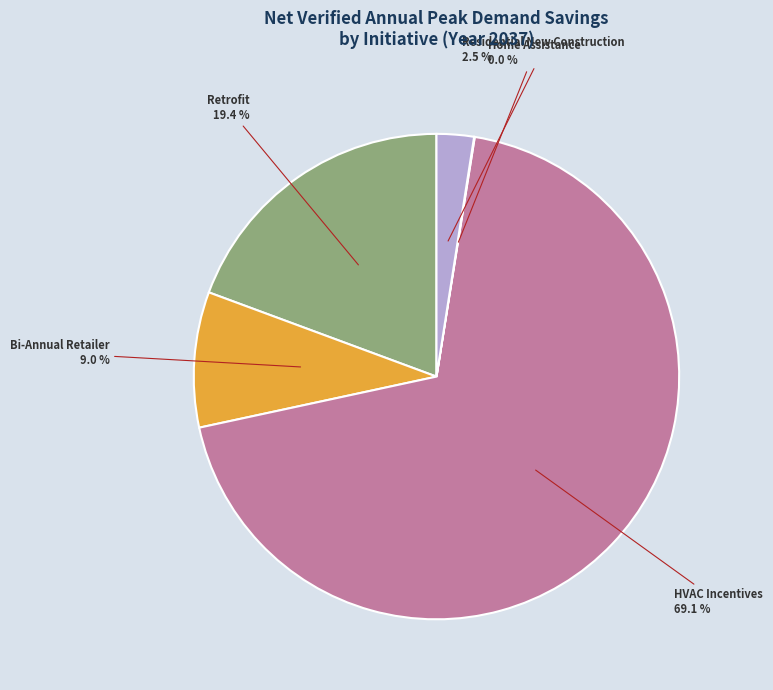

Is there any slice that represents more than half of the pie?

Yes